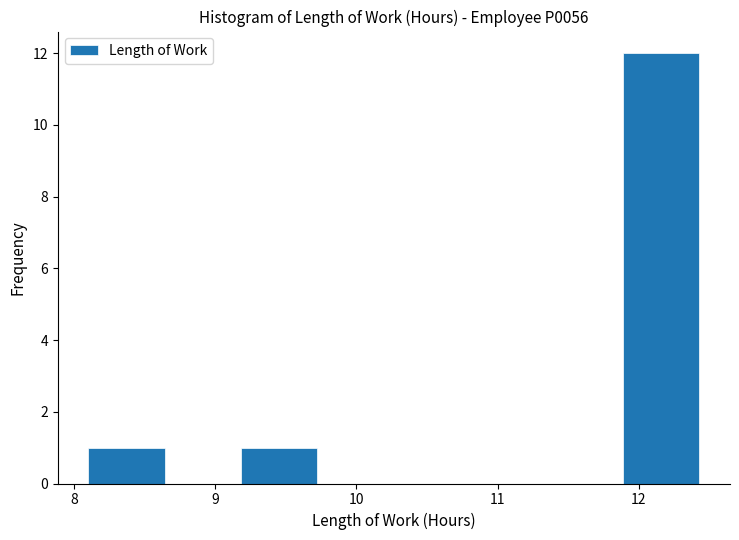

Reading left to right, list every bar in this chart as the range it spans on the x-axis followed by its height. Neither the bar edges nor the heights are printed on the chart, so give them approximately, as read against the axes.

8.1 to 8.6: 1
8.6 to 9.2: 0
9.2 to 9.7: 1
9.7 to 10.3: 0
10.3 to 10.8: 0
10.8 to 11.3: 0
11.3 to 11.9: 0
11.9 to 12.4: 12